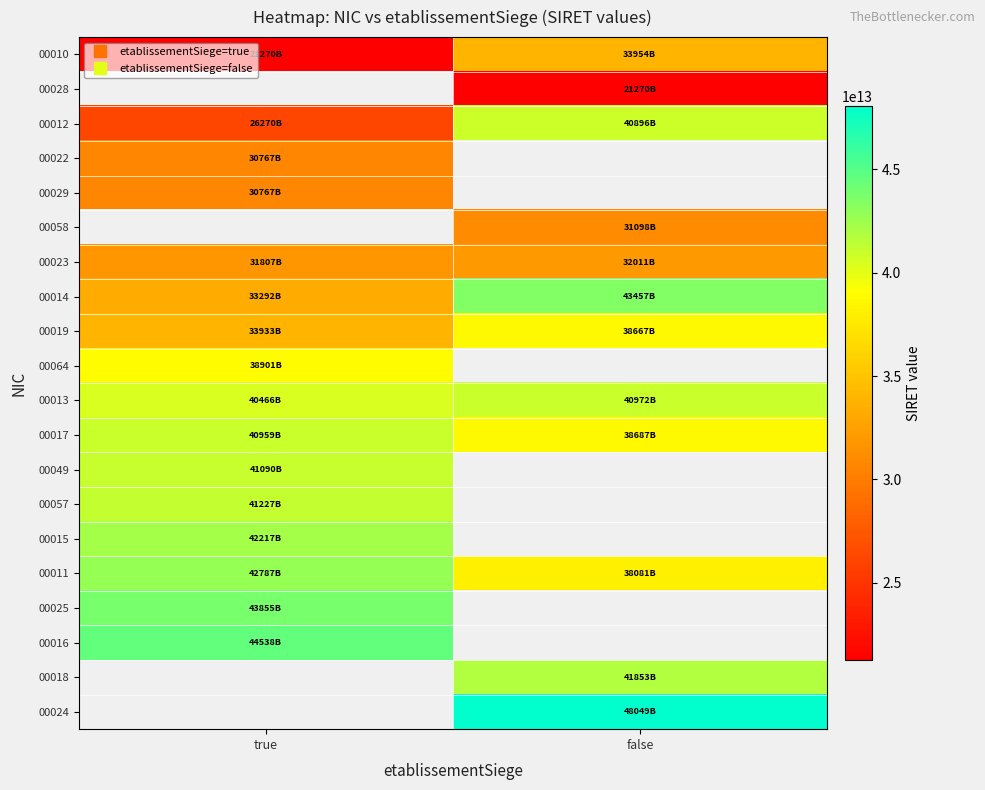

Where is 00029 nearest to the value 30767648600029?

true